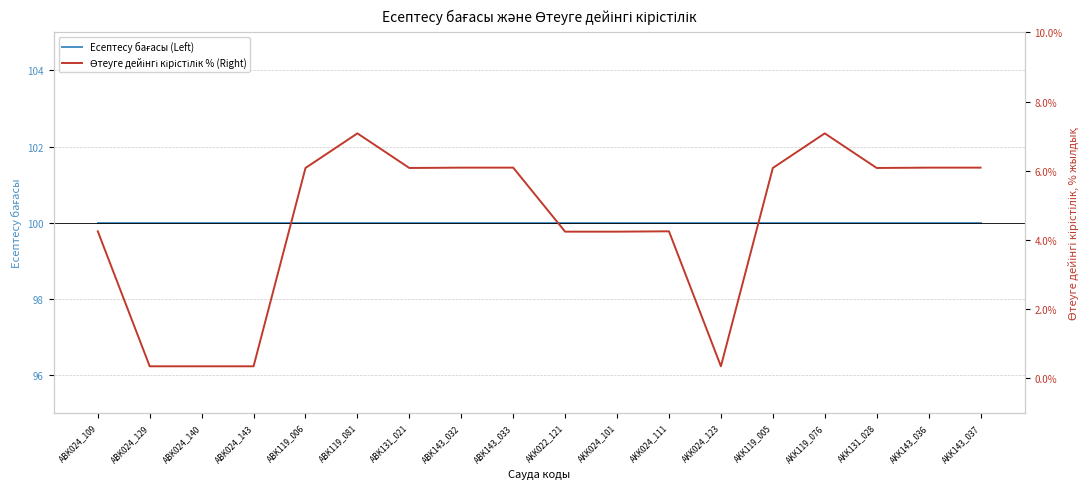

At which label does Есептесу бағасы (Left) reach its peak?

ABK024_109